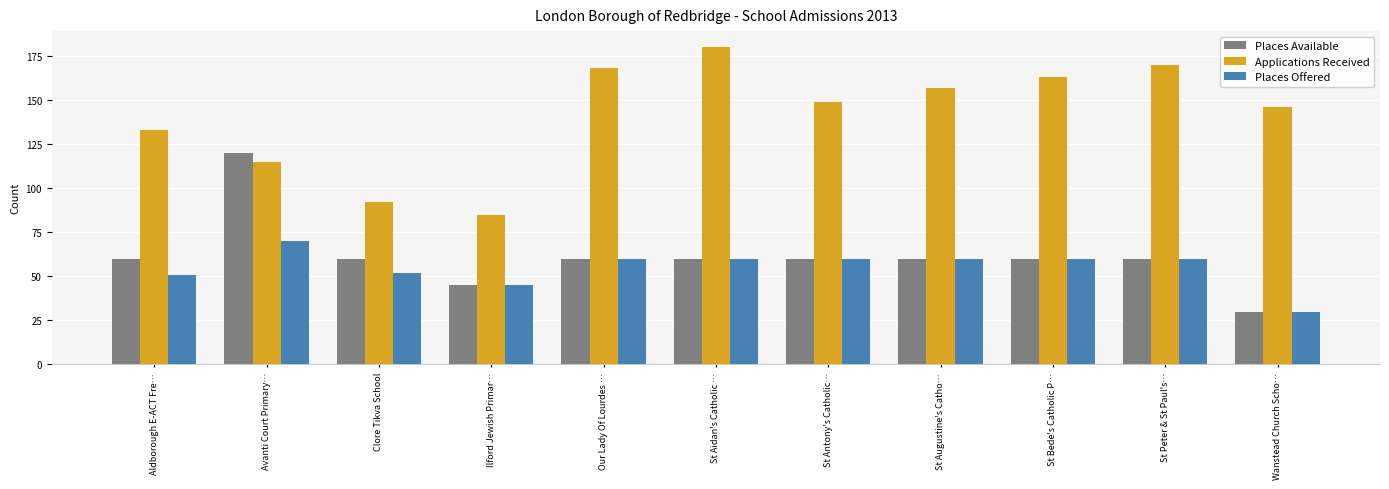

What is the minimum value for Places Offered?

30